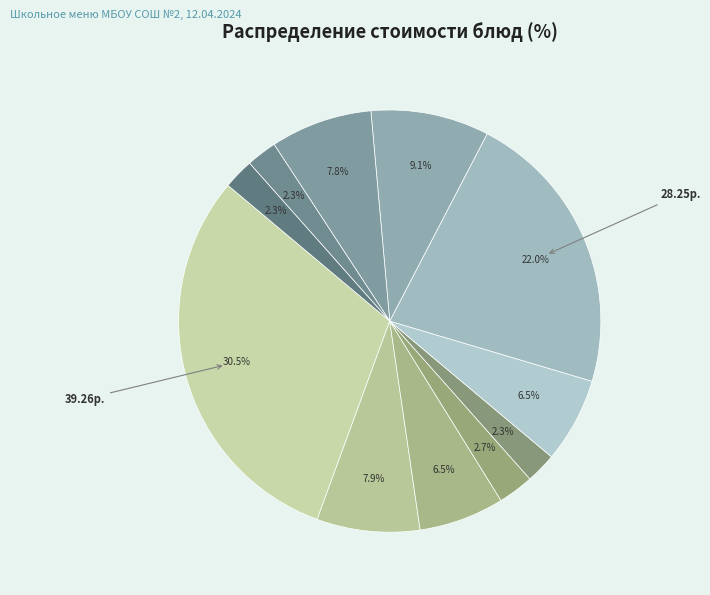

To the nearest percent, what is the difference between the largest and smallest slice percentages?

28%